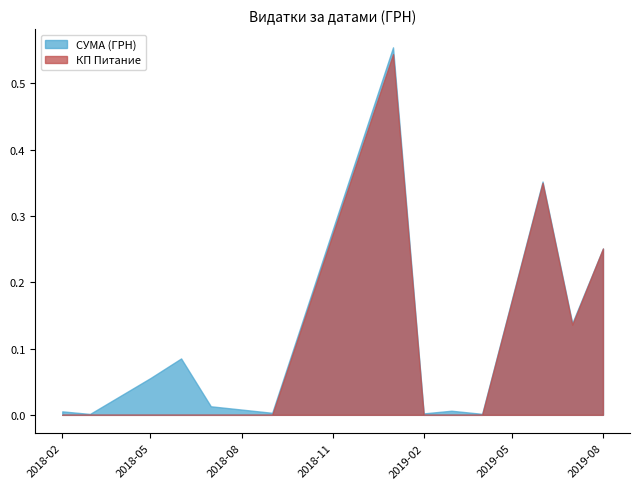

Is the value of КП Питание at 2018-02 greater than the value of СУМА (ГРН) at 2018-05?

No